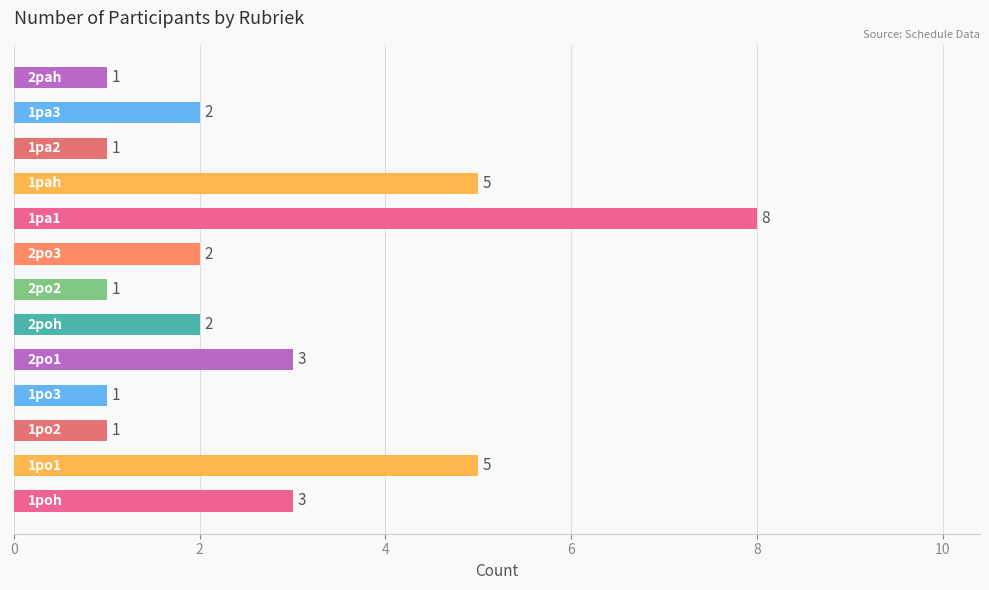

What is the sum of all values?

35